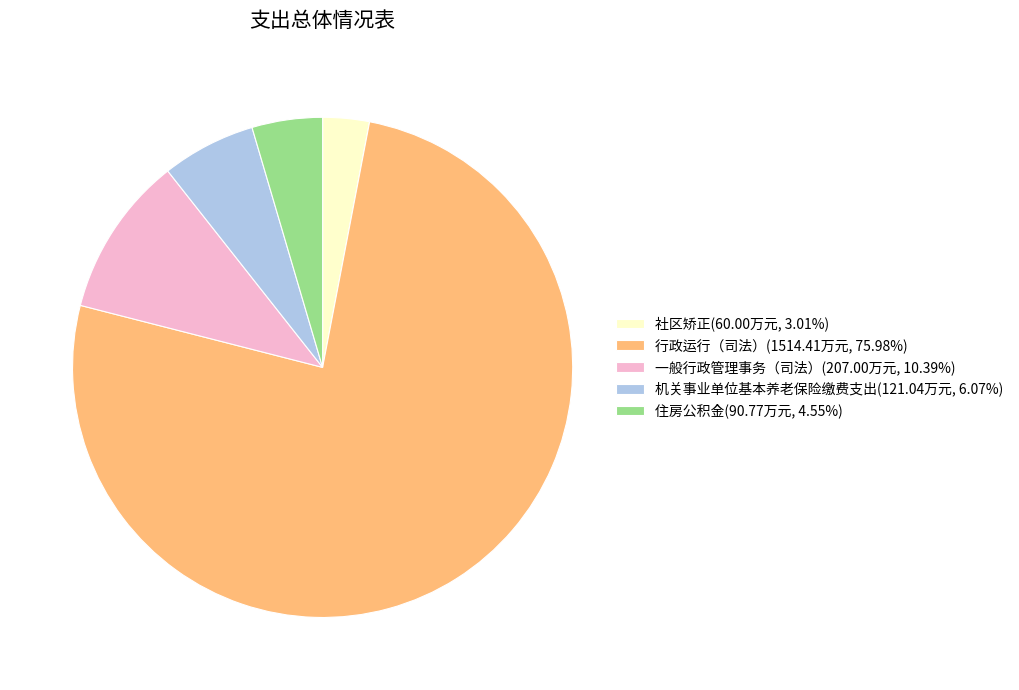

Do 社区矫正 and 机关事业单位基本养老保险缴费支出 together represent more than half of the pie?

No